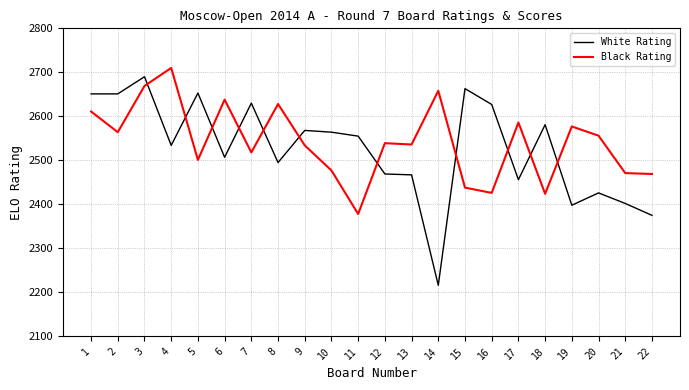

The Black Rating series shows 1650 at 16. True or false?

False